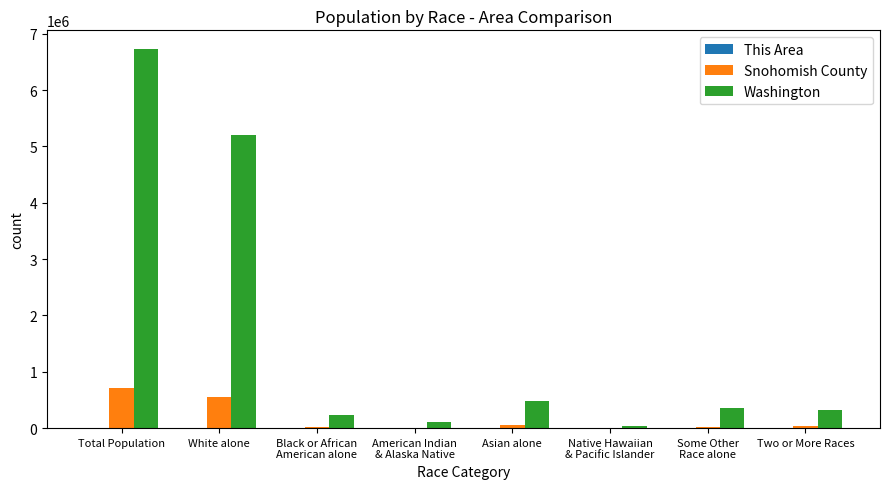

Count the number of data series in this chart.

3